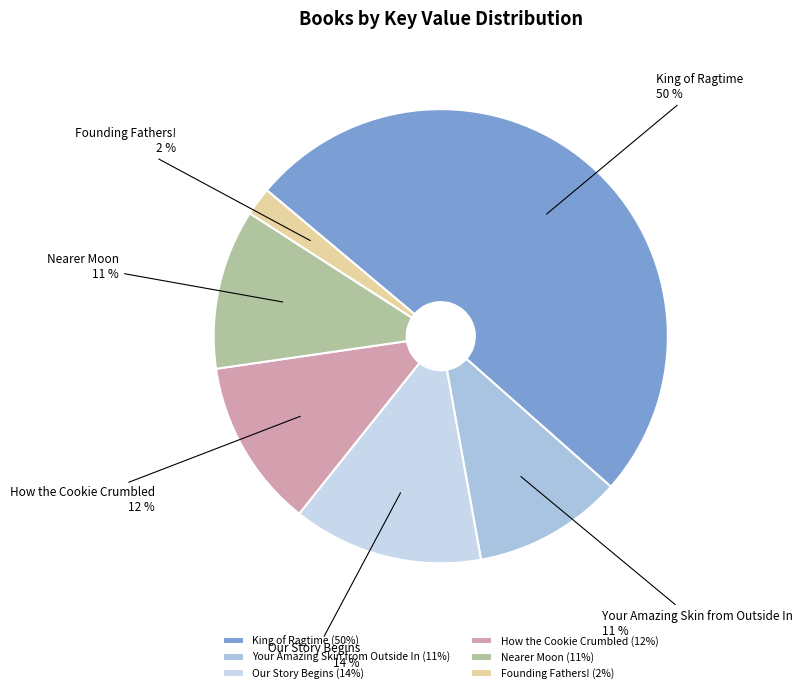

Count the number of slices in the pie.

6